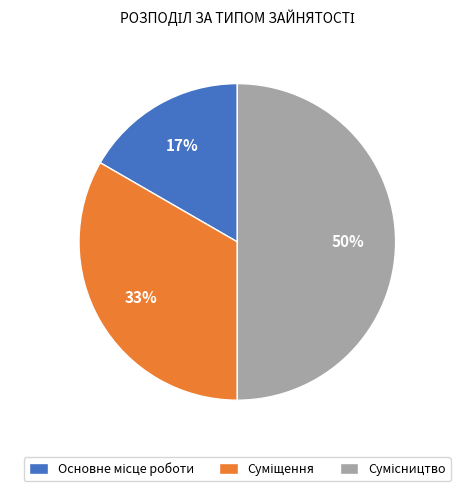

To the nearest percent, what is the average slice percentage?

33%